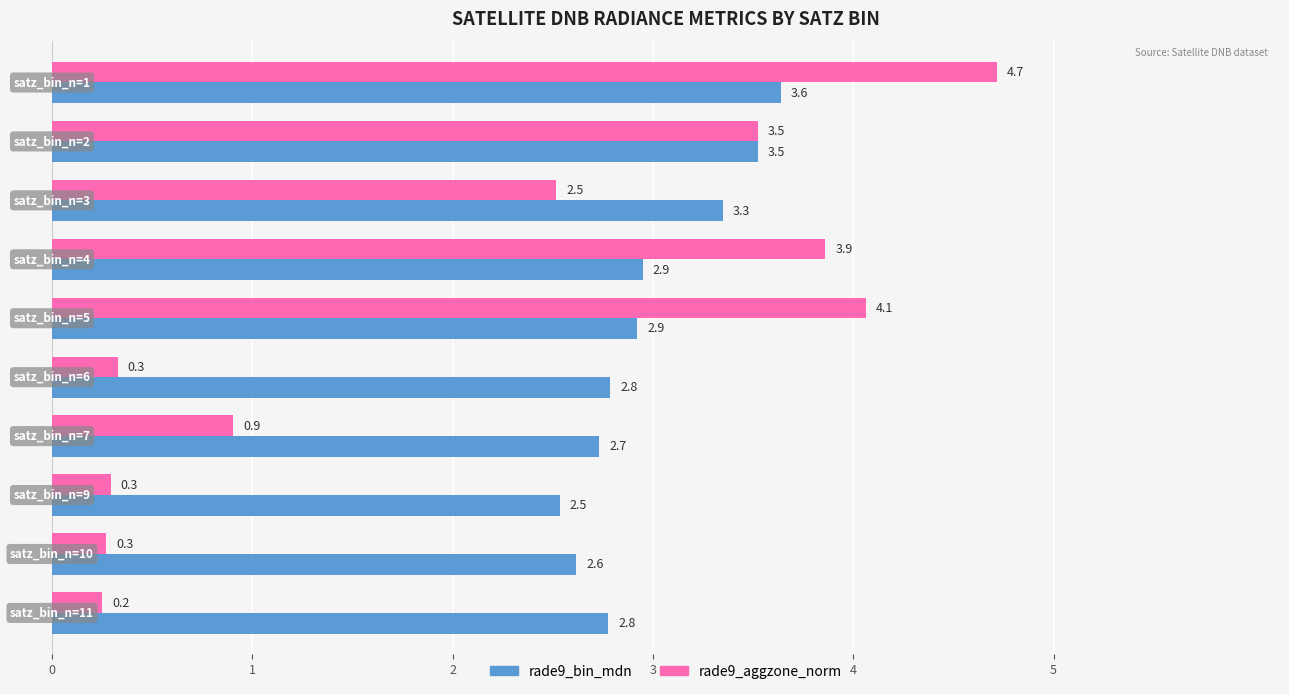

Which series has the largest total across all categories?

rade9_bin_mdn